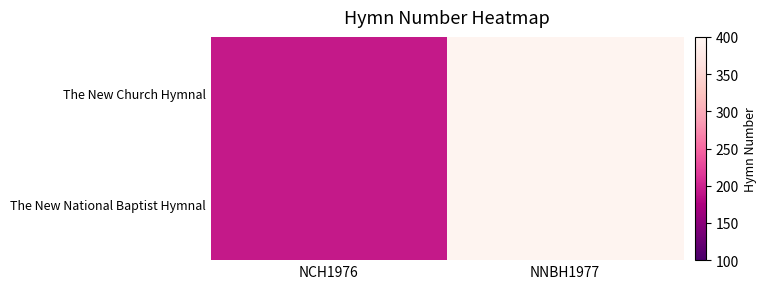

Reading left to right, list all the values displayed in this chart.

The New Church Hymnal: NCH1976=193	NNBH1977=395
The New National Baptist Hymnal: NCH1976=193	NNBH1977=395